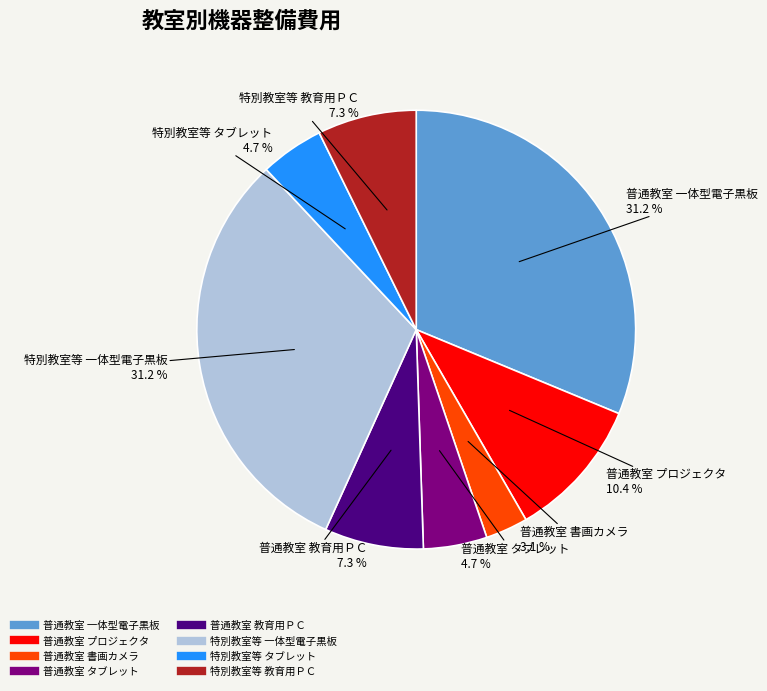

To the nearest percent, what portion does 特別教室等 一体型電子黒板 represent?

31%